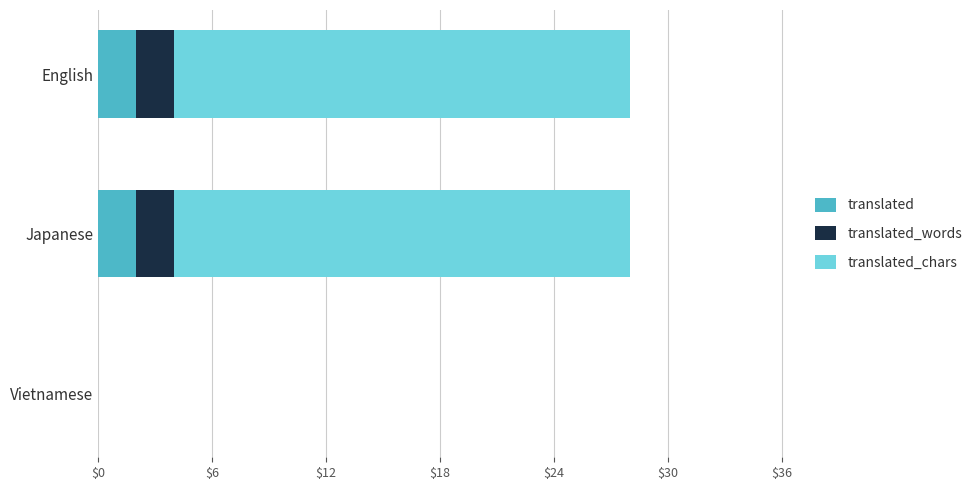

What is the sum of the translated values at Japanese and English?

4